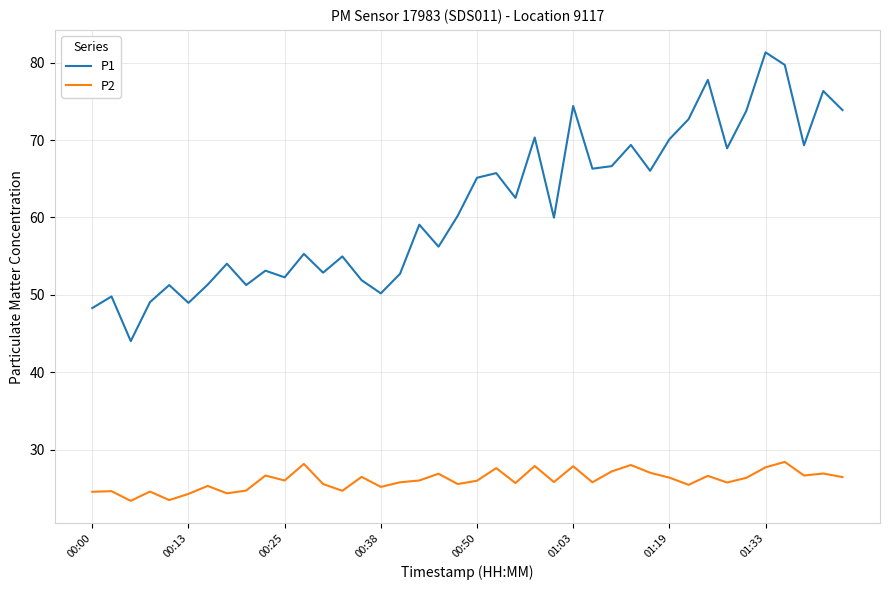

True or false: P2 has more than 2 points higher than both neighbors.

True